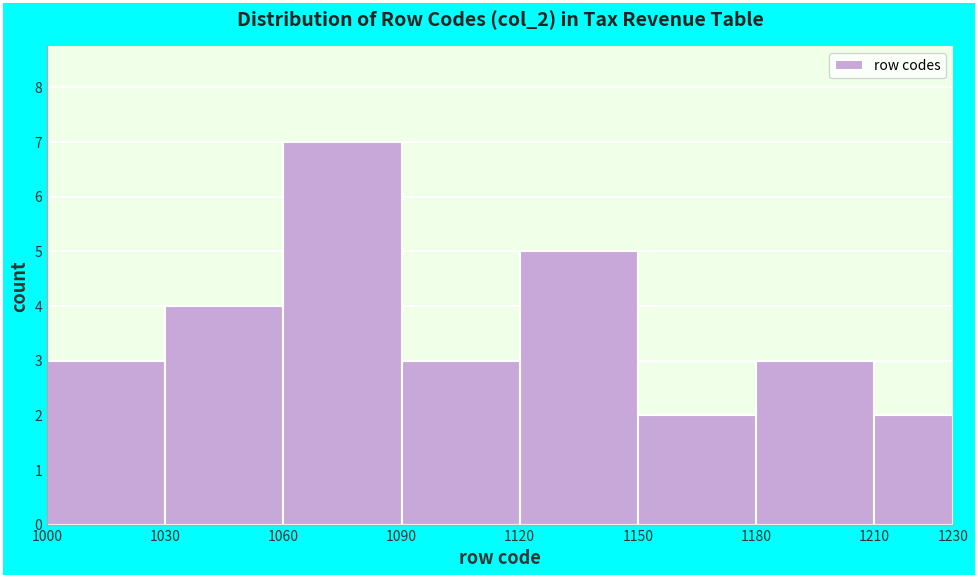

Over which range of the x-axis is the bar tallest?

1060 to 1090